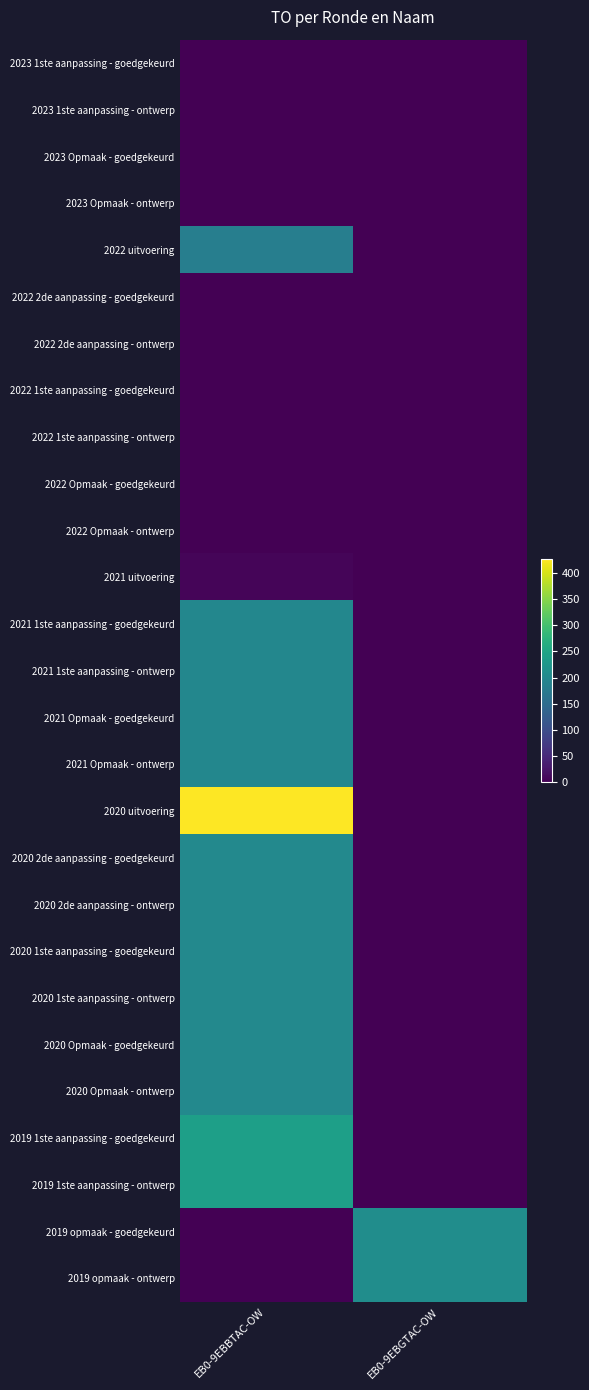

Reading left to right, extract all data points from this chart.

2023 1ste aanpassing - goedgekeurd: EB0-9EBBTAC-OW=0	EB0-9EBGTAC-OW=0
2023 1ste aanpassing - ontwerp: EB0-9EBBTAC-OW=0	EB0-9EBGTAC-OW=0
2023 Opmaak - goedgekeurd: EB0-9EBBTAC-OW=0	EB0-9EBGTAC-OW=0
2023 Opmaak - ontwerp: EB0-9EBBTAC-OW=0	EB0-9EBGTAC-OW=0
2022 uitvoering: EB0-9EBBTAC-OW=183	EB0-9EBGTAC-OW=0
2022 2de aanpassing - goedgekeurd: EB0-9EBBTAC-OW=0	EB0-9EBGTAC-OW=0
2022 2de aanpassing - ontwerp: EB0-9EBBTAC-OW=0	EB0-9EBGTAC-OW=0
2022 1ste aanpassing - goedgekeurd: EB0-9EBBTAC-OW=0	EB0-9EBGTAC-OW=0
2022 1ste aanpassing - ontwerp: EB0-9EBBTAC-OW=0	EB0-9EBGTAC-OW=0
2022 Opmaak - goedgekeurd: EB0-9EBBTAC-OW=0	EB0-9EBGTAC-OW=0
2022 Opmaak - ontwerp: EB0-9EBBTAC-OW=0	EB0-9EBGTAC-OW=0
2021 uitvoering: EB0-9EBBTAC-OW=6	EB0-9EBGTAC-OW=0
2021 1ste aanpassing - goedgekeurd: EB0-9EBBTAC-OW=198	EB0-9EBGTAC-OW=0
2021 1ste aanpassing - ontwerp: EB0-9EBBTAC-OW=198	EB0-9EBGTAC-OW=0
2021 Opmaak - goedgekeurd: EB0-9EBBTAC-OW=198	EB0-9EBGTAC-OW=0
2021 Opmaak - ontwerp: EB0-9EBBTAC-OW=198	EB0-9EBGTAC-OW=0
2020 uitvoering: EB0-9EBBTAC-OW=426	EB0-9EBGTAC-OW=0
2020 2de aanpassing - goedgekeurd: EB0-9EBBTAC-OW=200	EB0-9EBGTAC-OW=0
2020 2de aanpassing - ontwerp: EB0-9EBBTAC-OW=200	EB0-9EBGTAC-OW=0
2020 1ste aanpassing - goedgekeurd: EB0-9EBBTAC-OW=200	EB0-9EBGTAC-OW=0
2020 1ste aanpassing - ontwerp: EB0-9EBBTAC-OW=200	EB0-9EBGTAC-OW=0
2020 Opmaak - goedgekeurd: EB0-9EBBTAC-OW=200	EB0-9EBGTAC-OW=0
2020 Opmaak - ontwerp: EB0-9EBBTAC-OW=200	EB0-9EBGTAC-OW=0
2019 1ste aanpassing - goedgekeurd: EB0-9EBBTAC-OW=240	EB0-9EBGTAC-OW=0
2019 1ste aanpassing - ontwerp: EB0-9EBBTAC-OW=240	EB0-9EBGTAC-OW=0
2019 opmaak - goedgekeurd: EB0-9EBBTAC-OW=0	EB0-9EBGTAC-OW=209
2019 opmaak - ontwerp: EB0-9EBBTAC-OW=0	EB0-9EBGTAC-OW=209